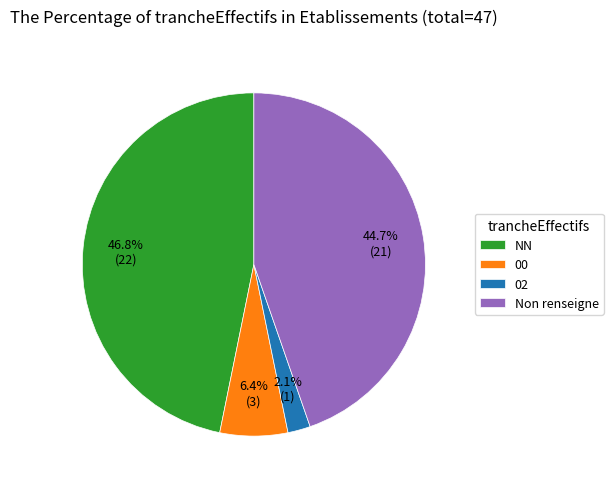

Which has a higher value, 00 or Non renseigne?

Non renseigne